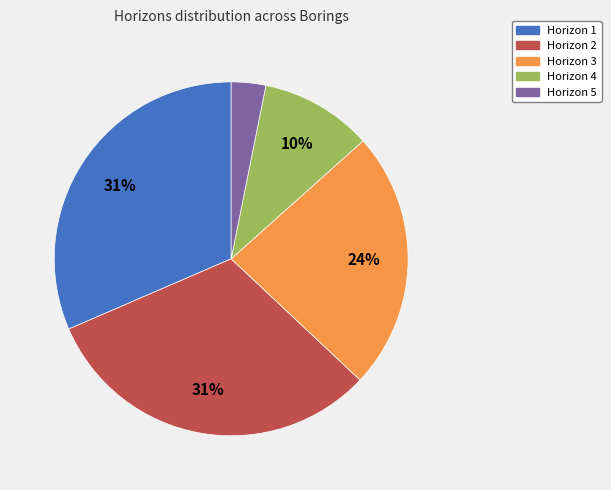

Which category has the smallest portion of the pie?

Horizon 5